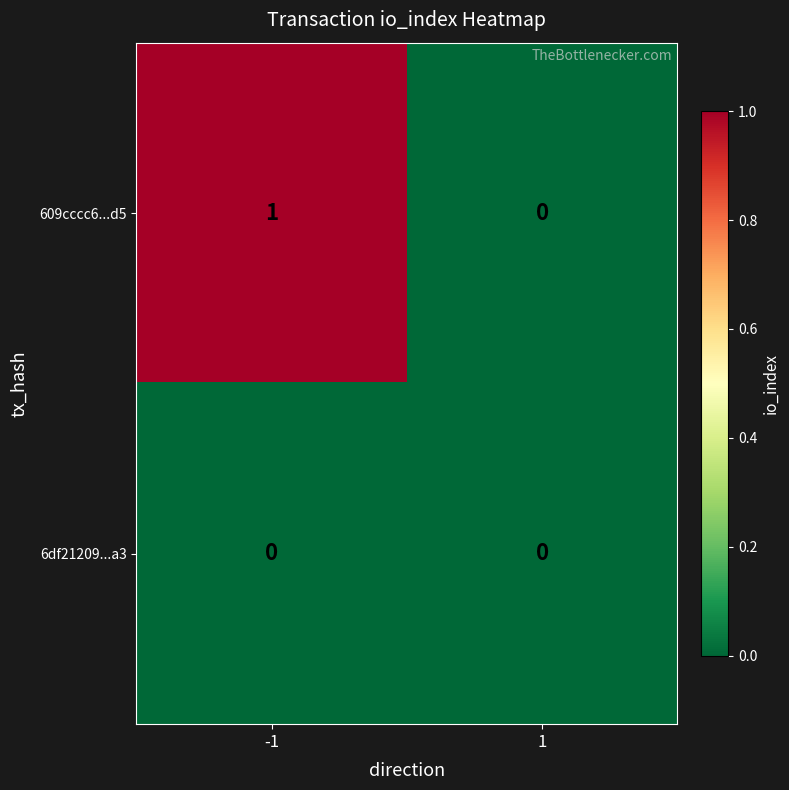

The value of 6df21209...a3 at -1 is 0. True or false?

True